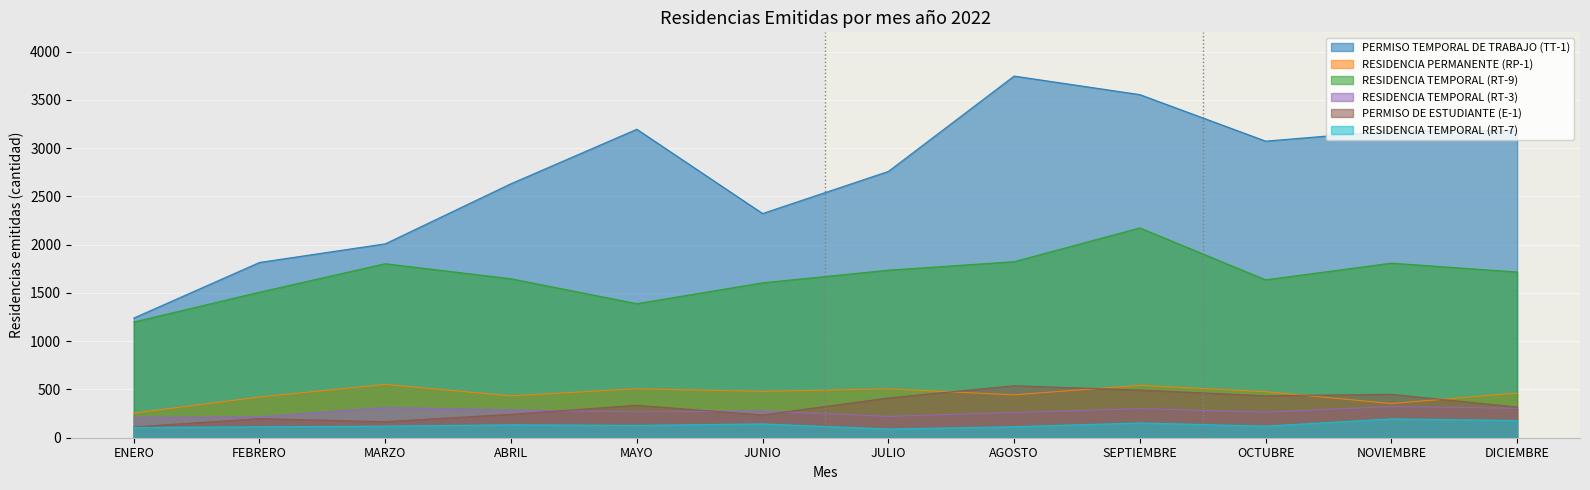

What is the spread (max minus min) of values at JULIO?

2669